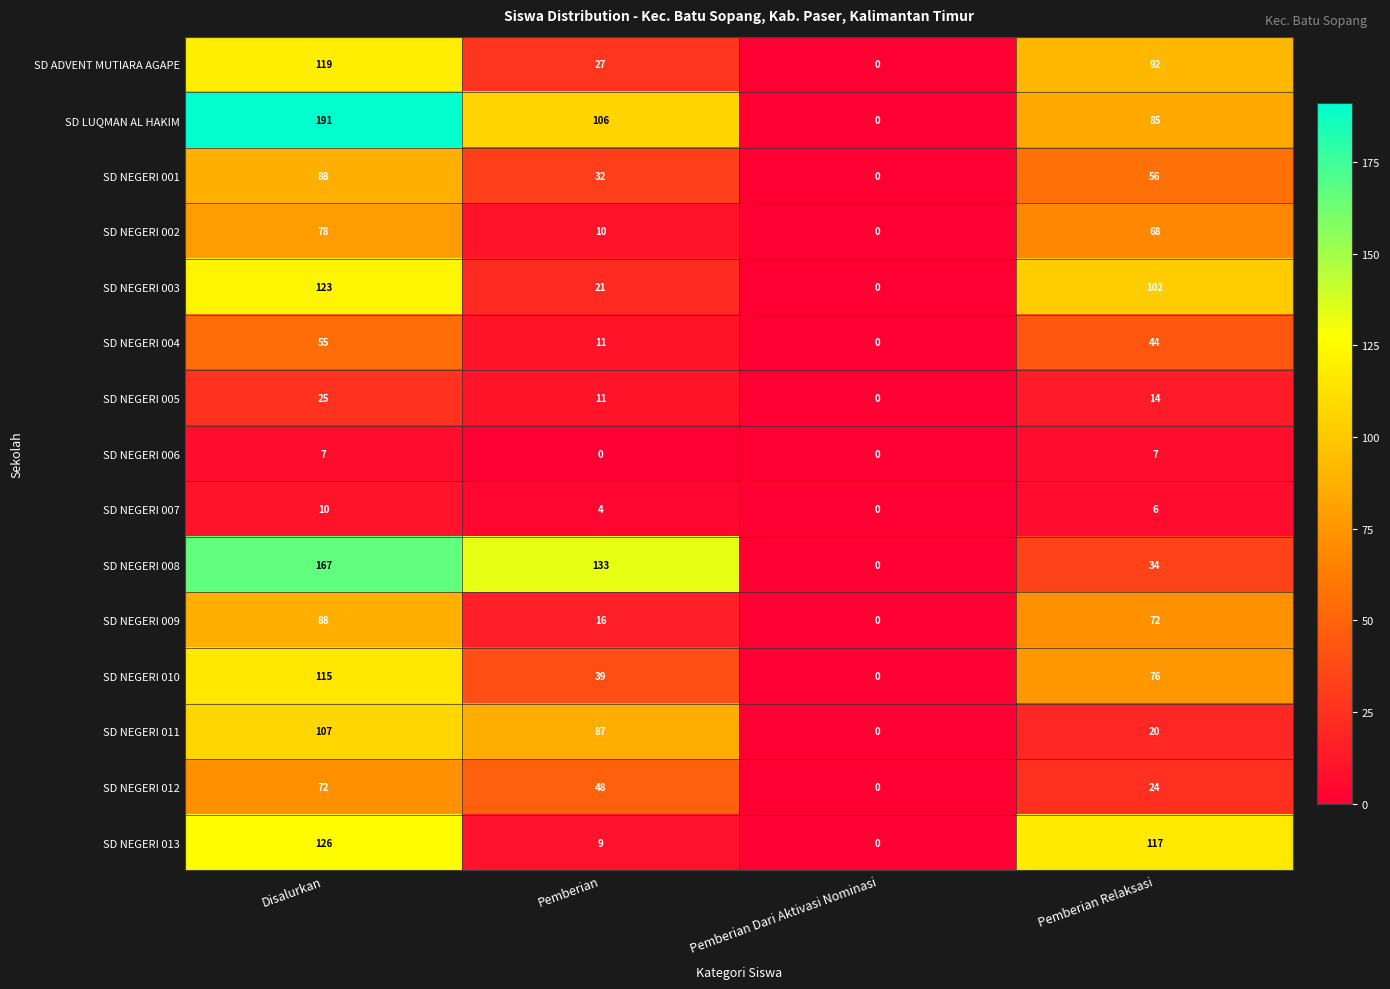

How many values in SD NEGERI 003 are above zero?

3